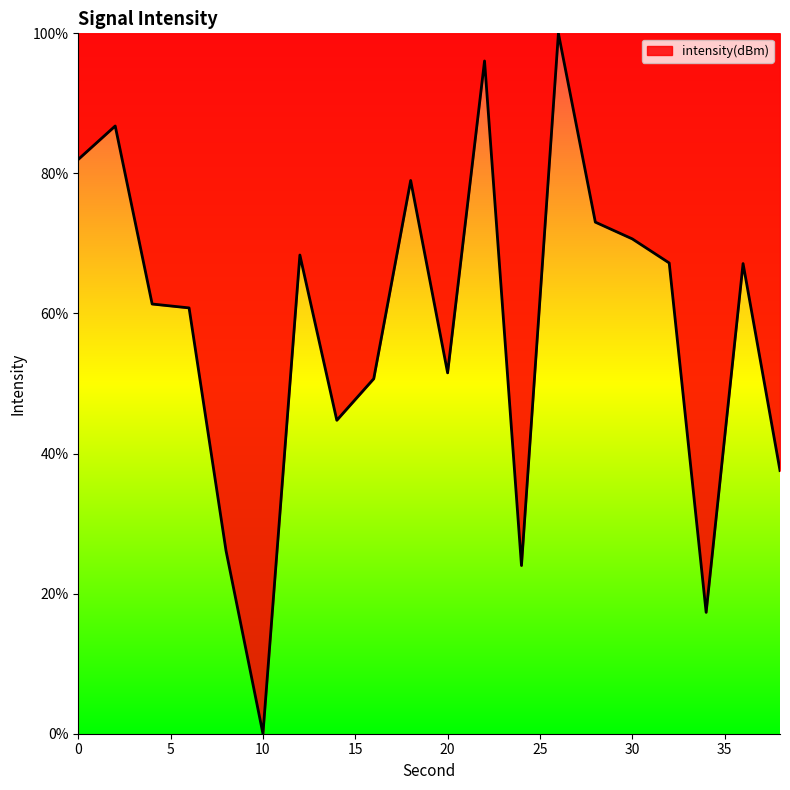

How many positive values are there?

19